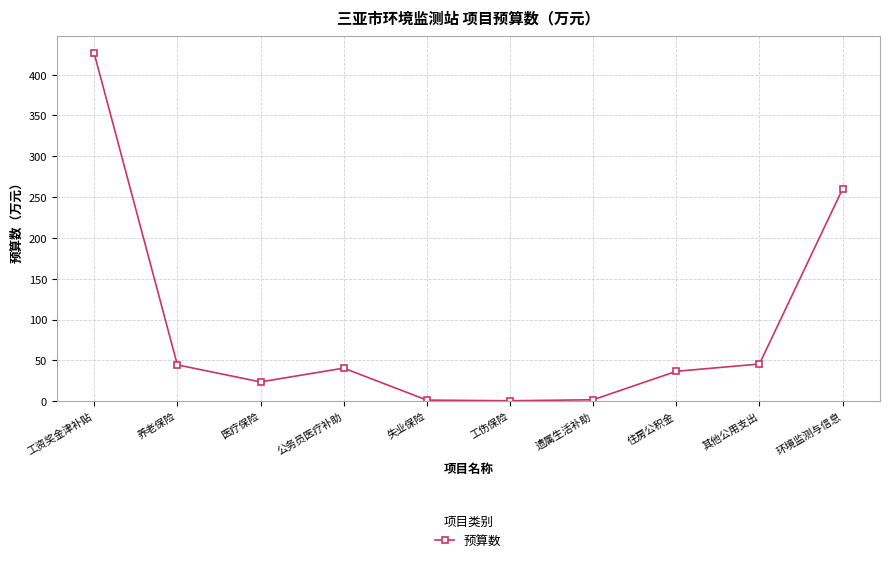

True or false: the data has more than 0 interior local peaks.

True